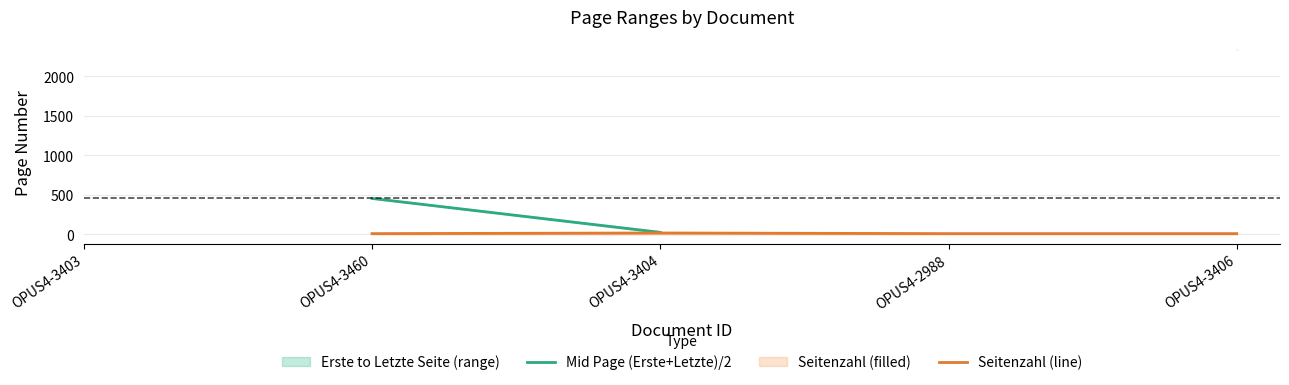

What is the value of the Mid Page (Erste+Letzte)/2 point at the 2nd from the left?

455.5